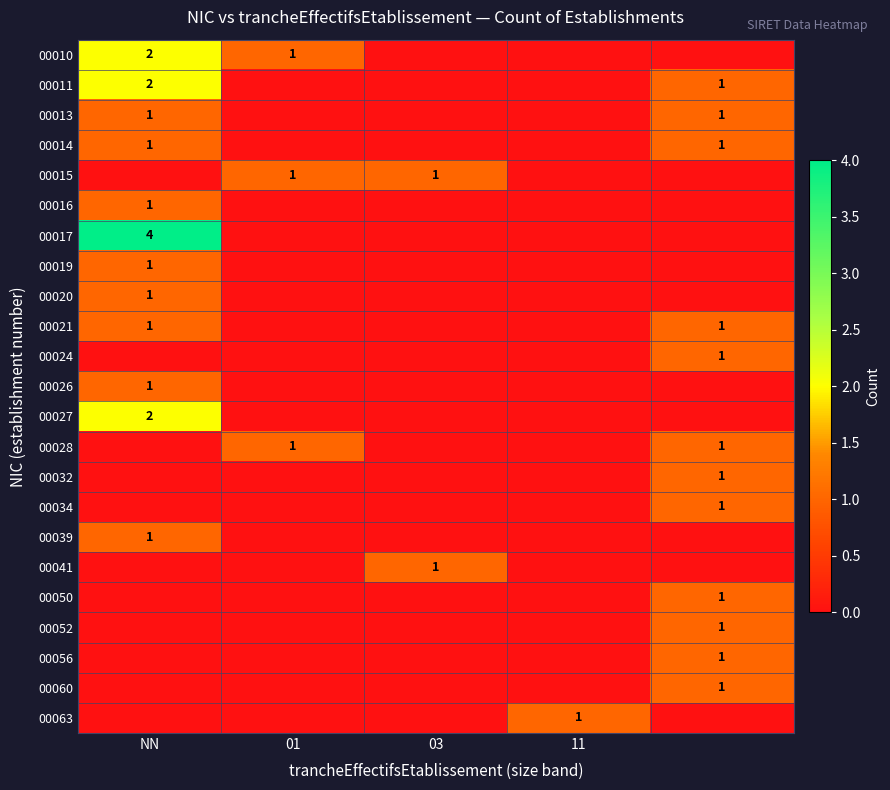

What is the sum of the 00010 values at 01 and NN?

3